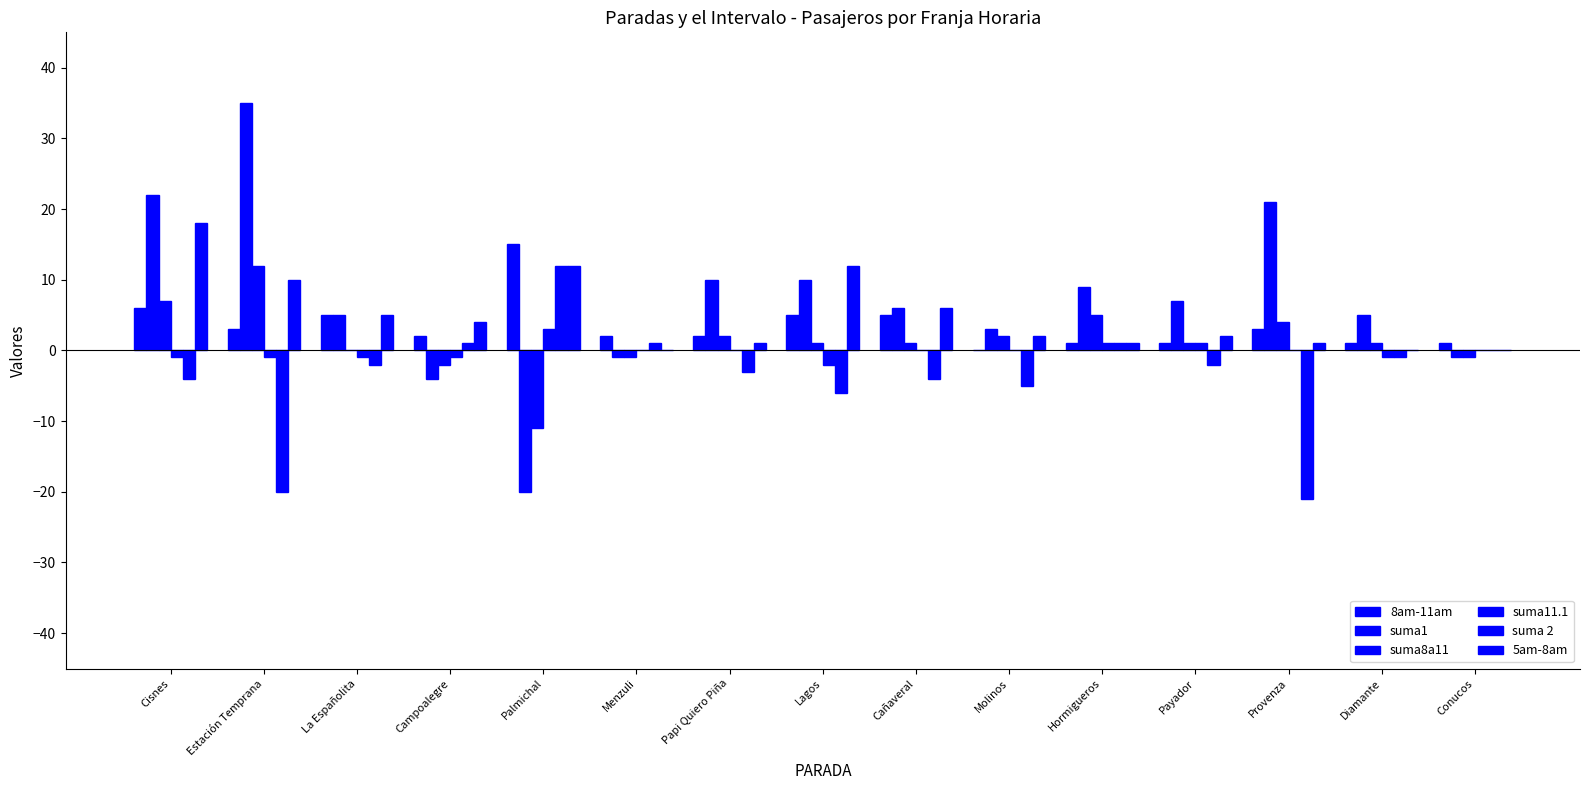

What is the value of the suma8a11 bar at the 9th from the left?

1